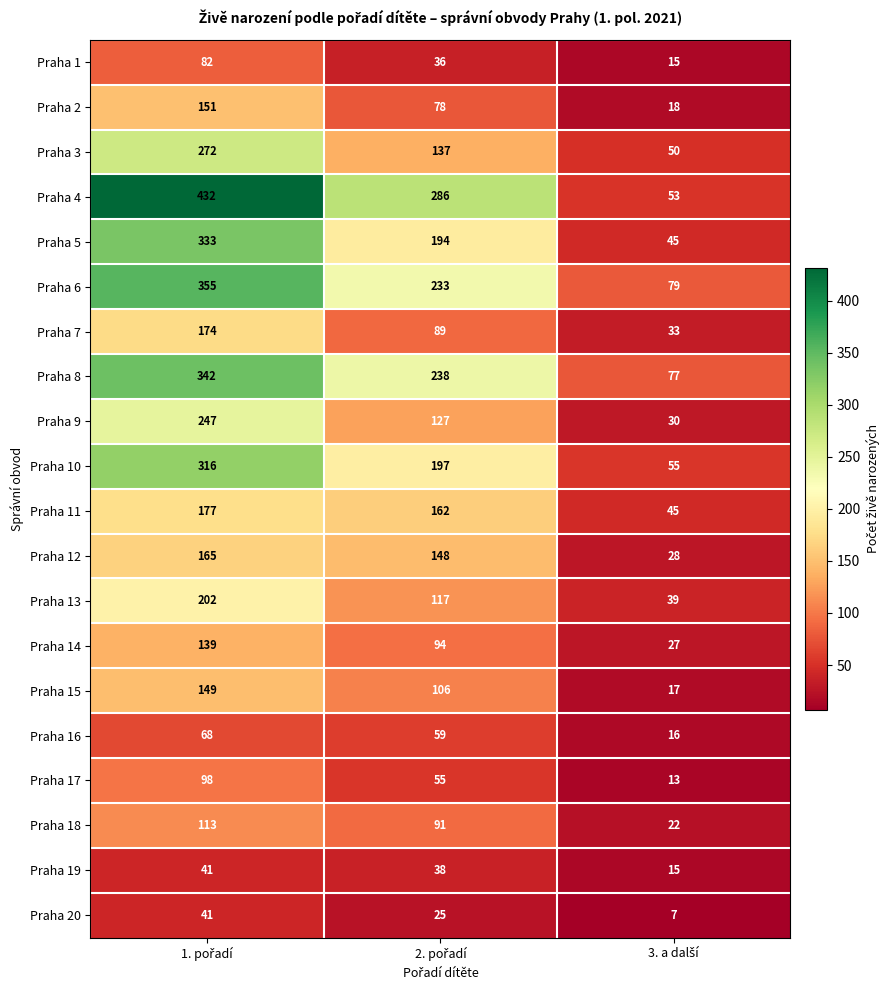

What is the average value of the Praha 17 series?

55